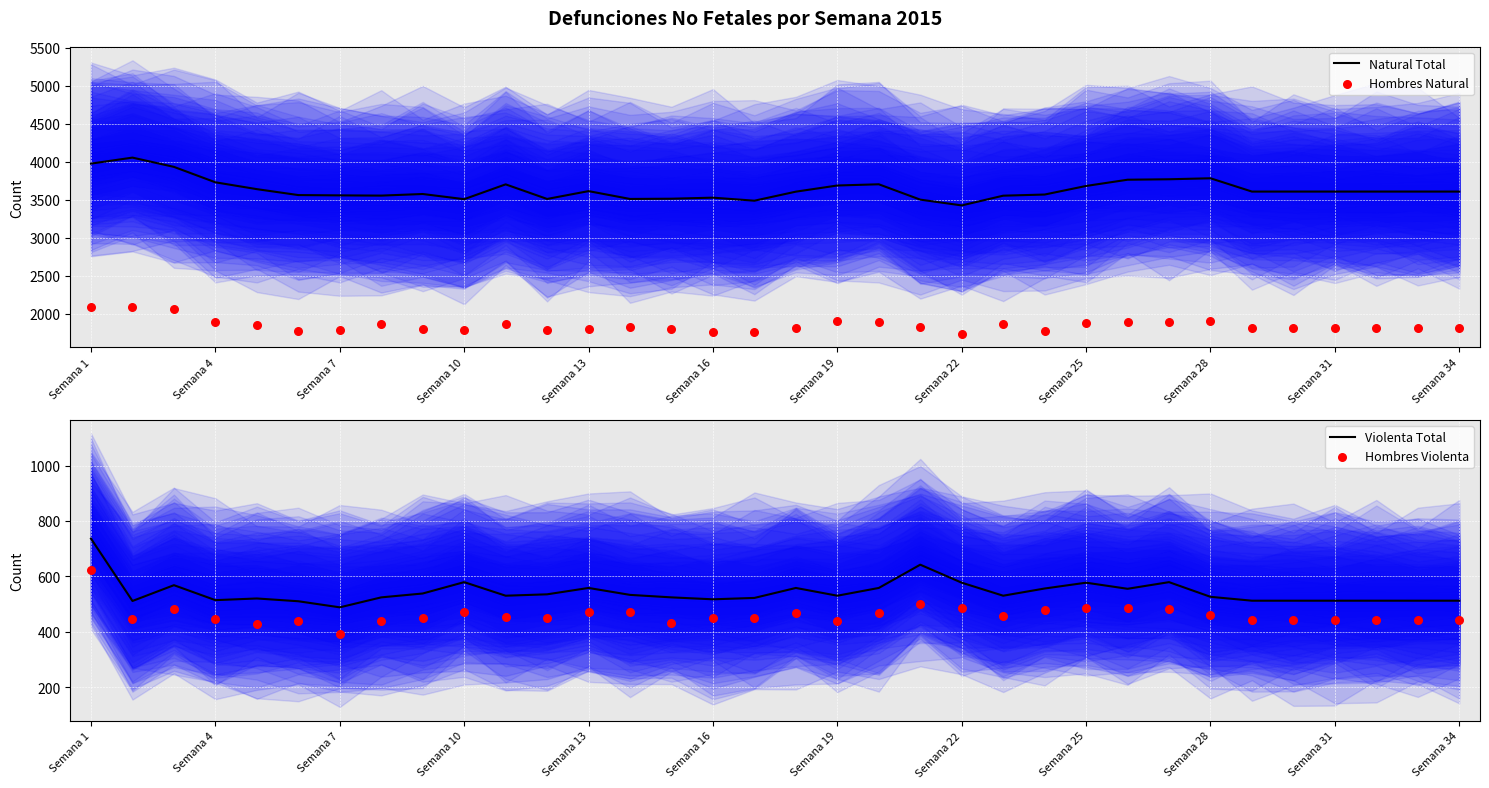

Which series contains the lowest Y value?

Hombres Violenta